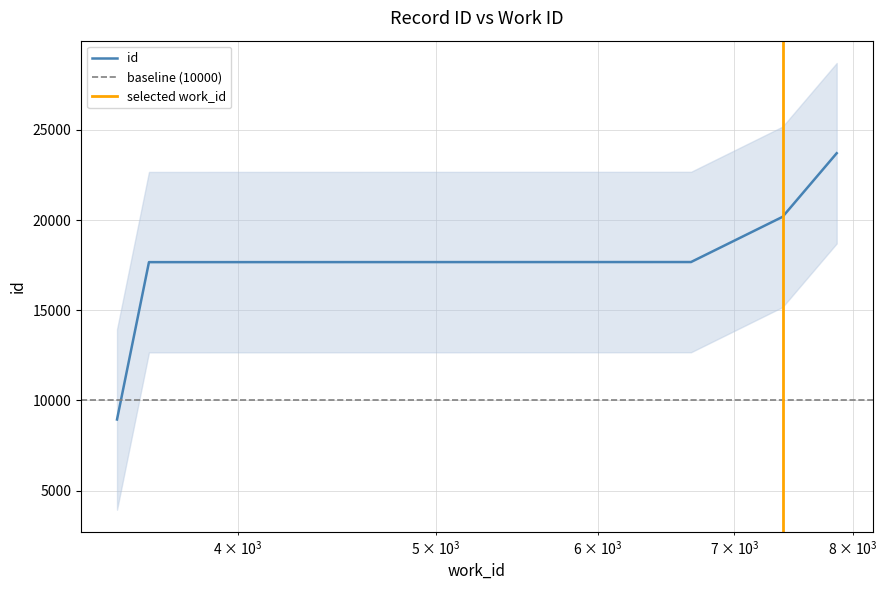

At which category does the chart reach its peak across all series?

7855